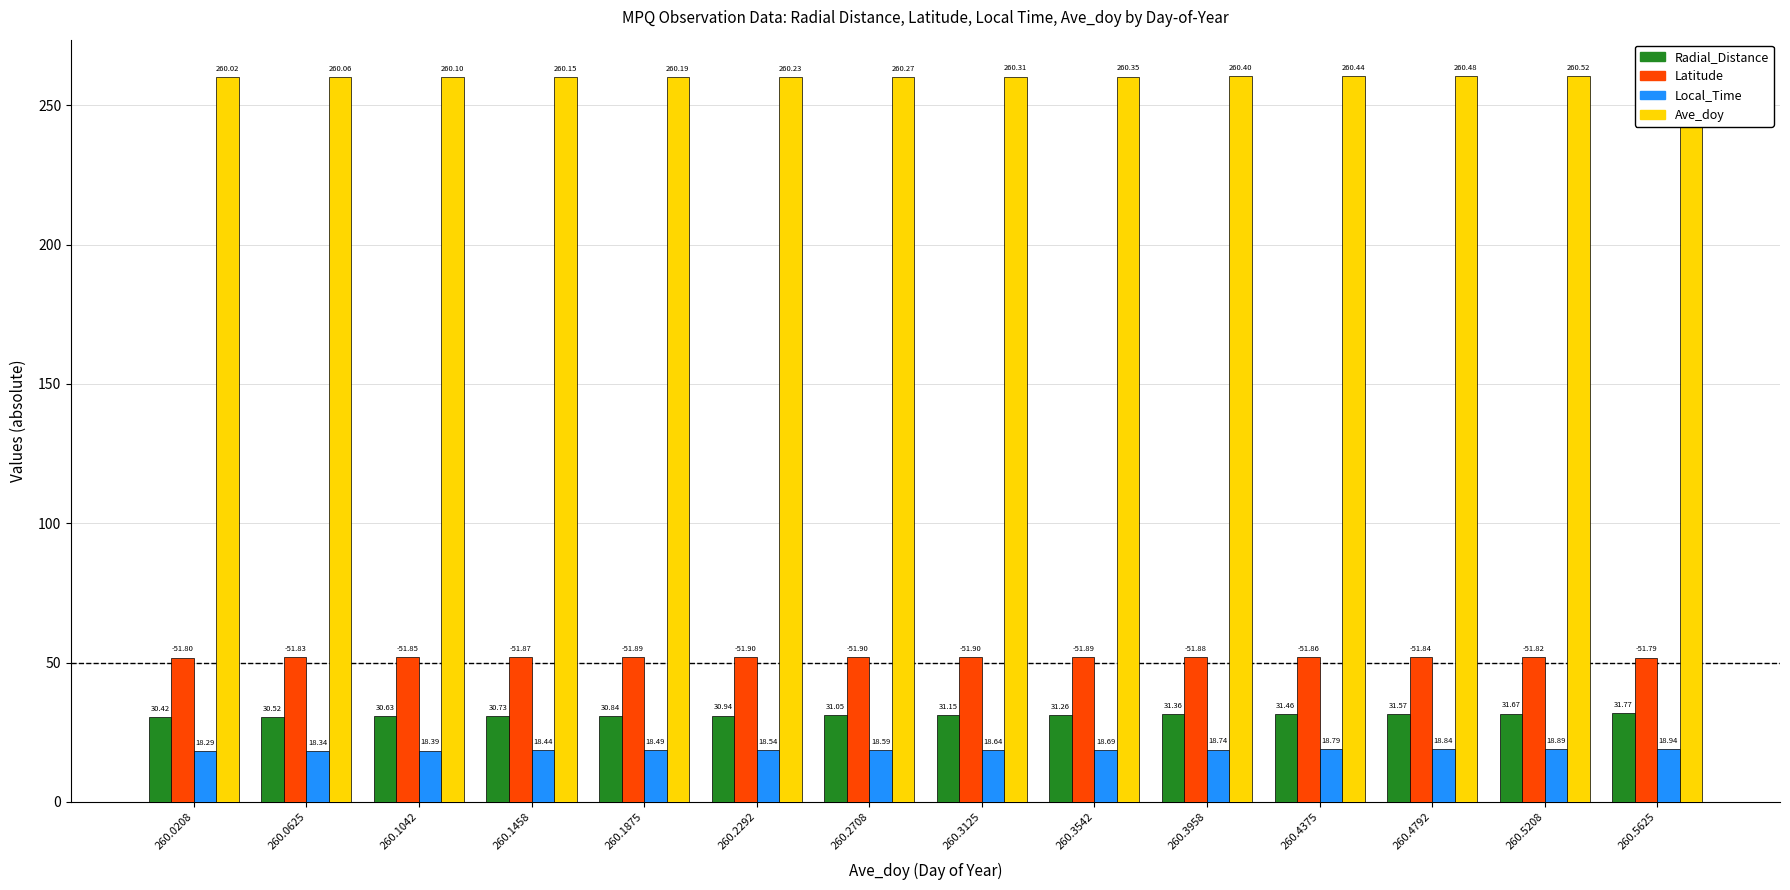

What is the maximum value shown in the chart?

260.6